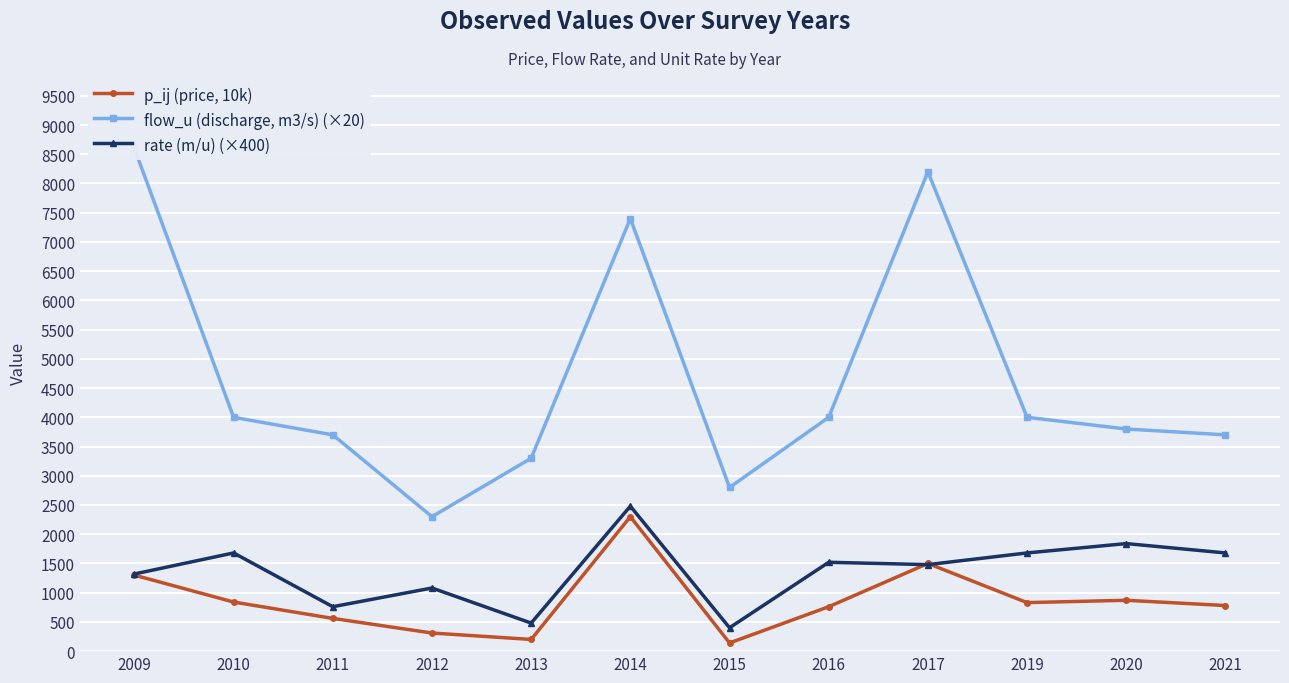

How many interior local peaks does the p_ij (price, 10k) series have?

3